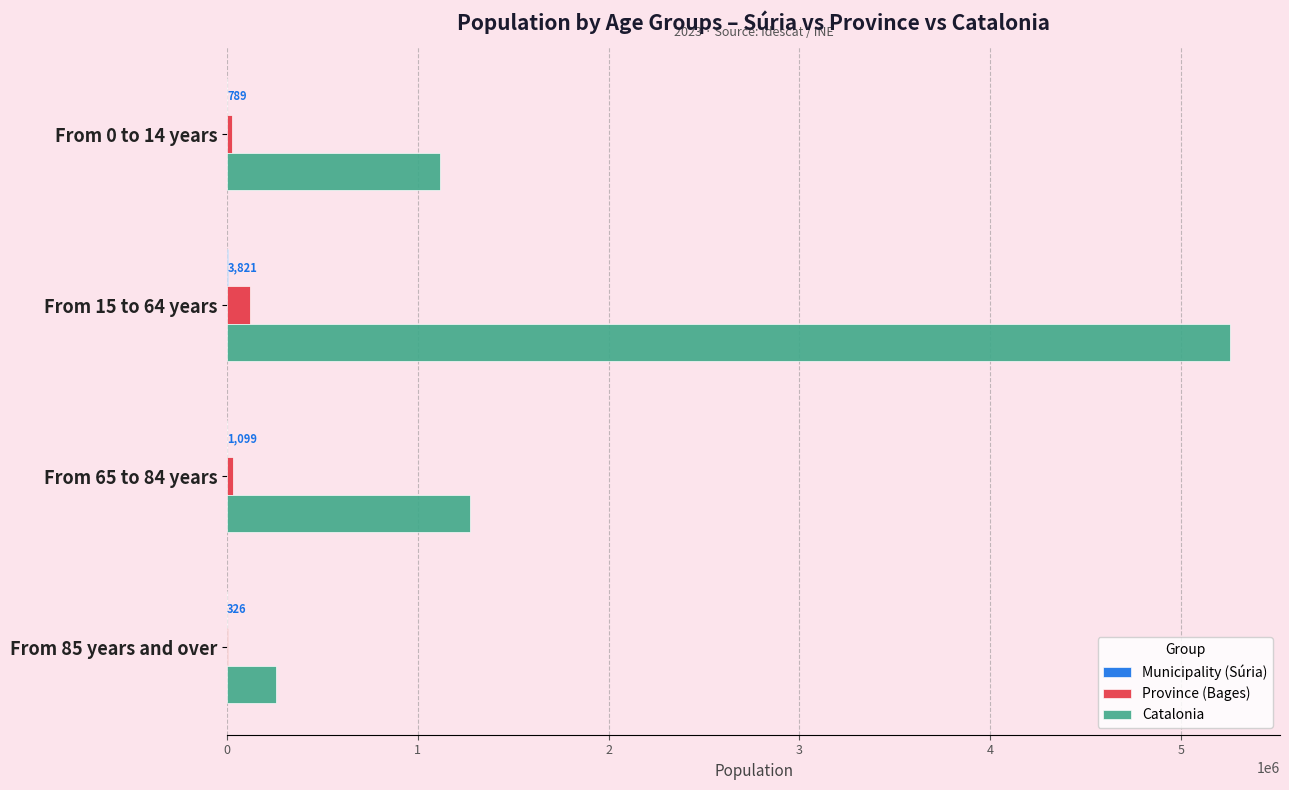

Which series has the largest total across all categories?

Catalonia